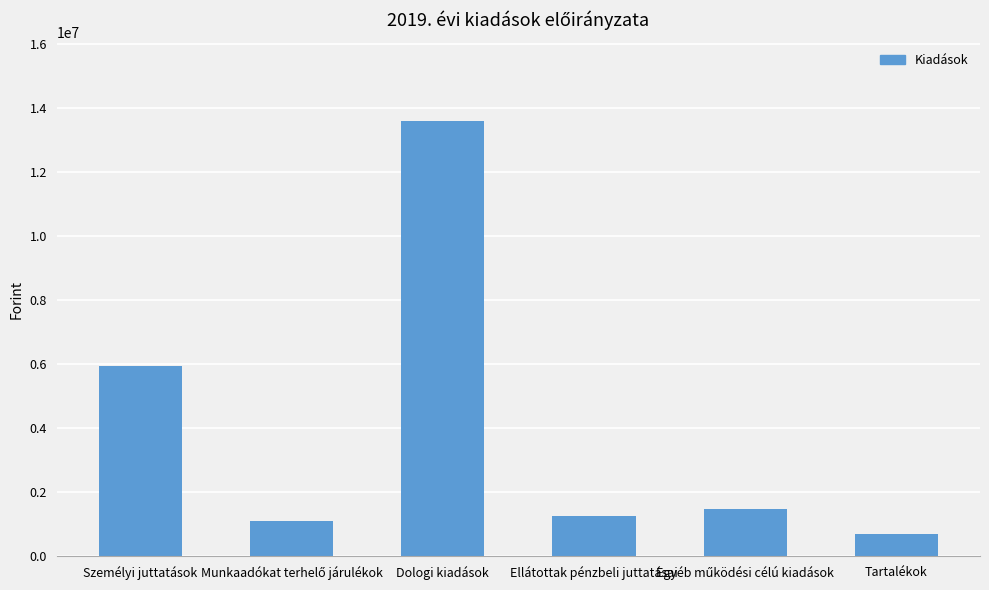

What is the change in value from Személyi juttatások to Ellátottak pénzbeli juttatásai?

-4693760